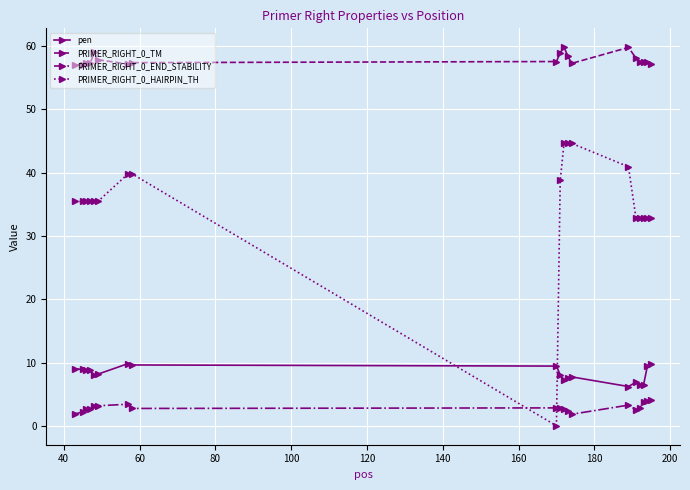

True or false: pen has more than 0 points higher than both neighbors.

True